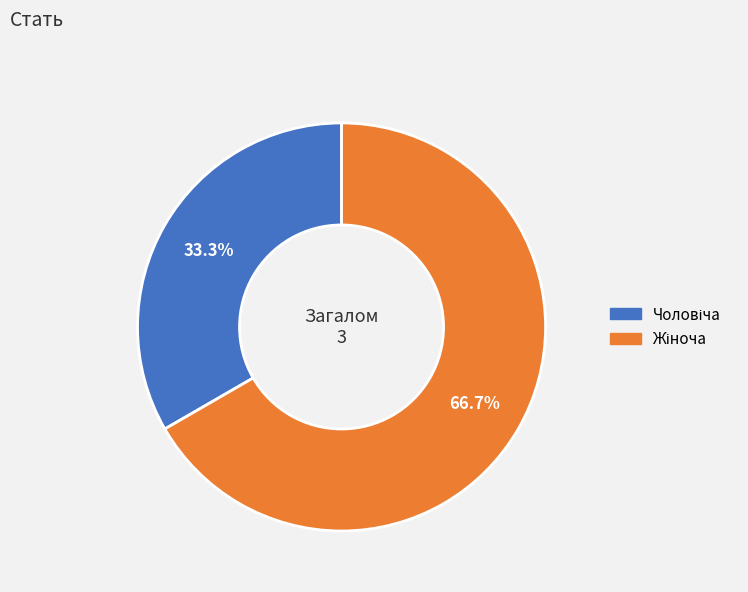

How many segments does this pie chart have?

2